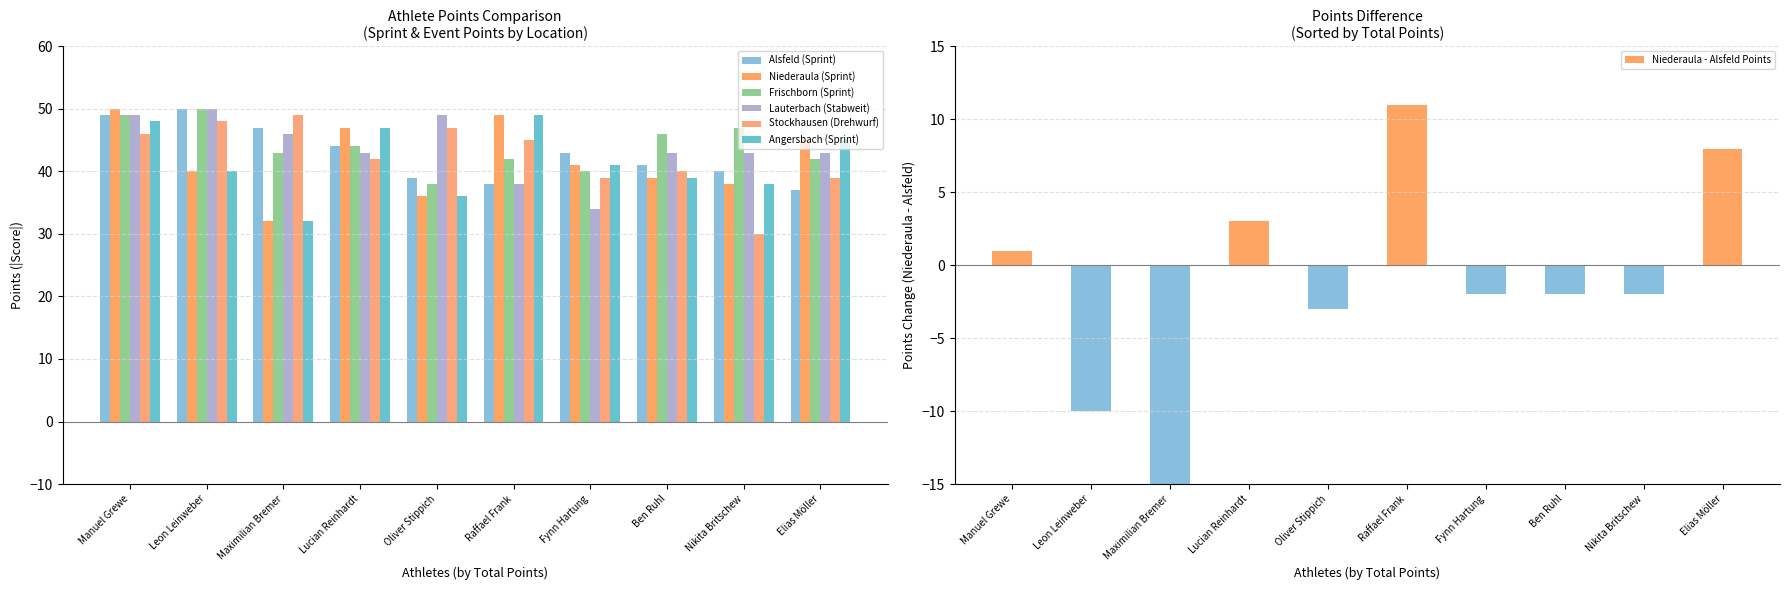

Rank the series at Oliver Stippich from lowest to highest value.

Niederaula (Sprint), Angersbach (Sprint), Frischborn (Sprint), Alsfeld (Sprint), Stockhausen (Drehwurf), Lauterbach (Stabweit)